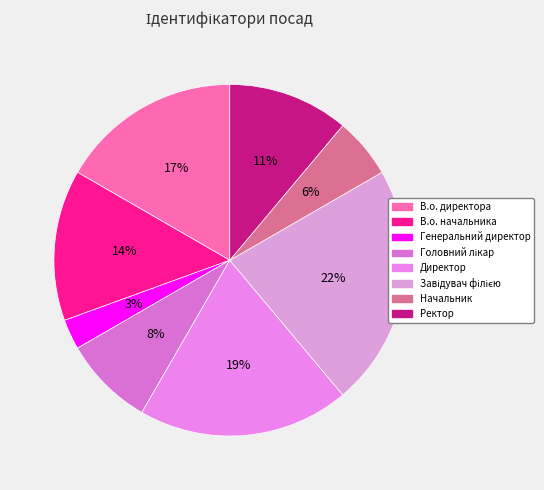

Which category has the smallest portion of the pie?

Генеральний директор